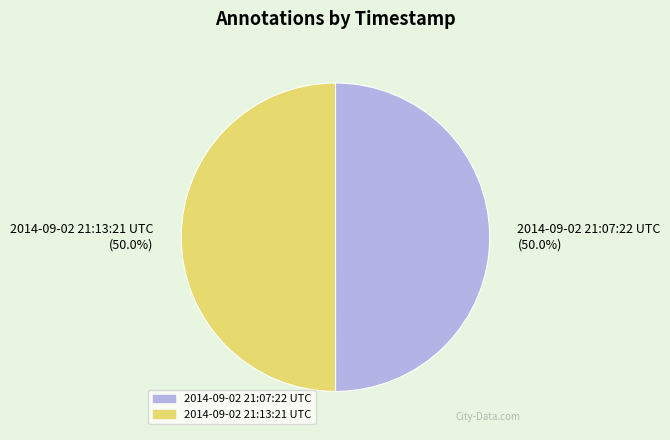

Combined, what portion of the pie is 2014-09-02 21:13:21 UTC and 2014-09-02 21:07:22 UTC?

100.0%